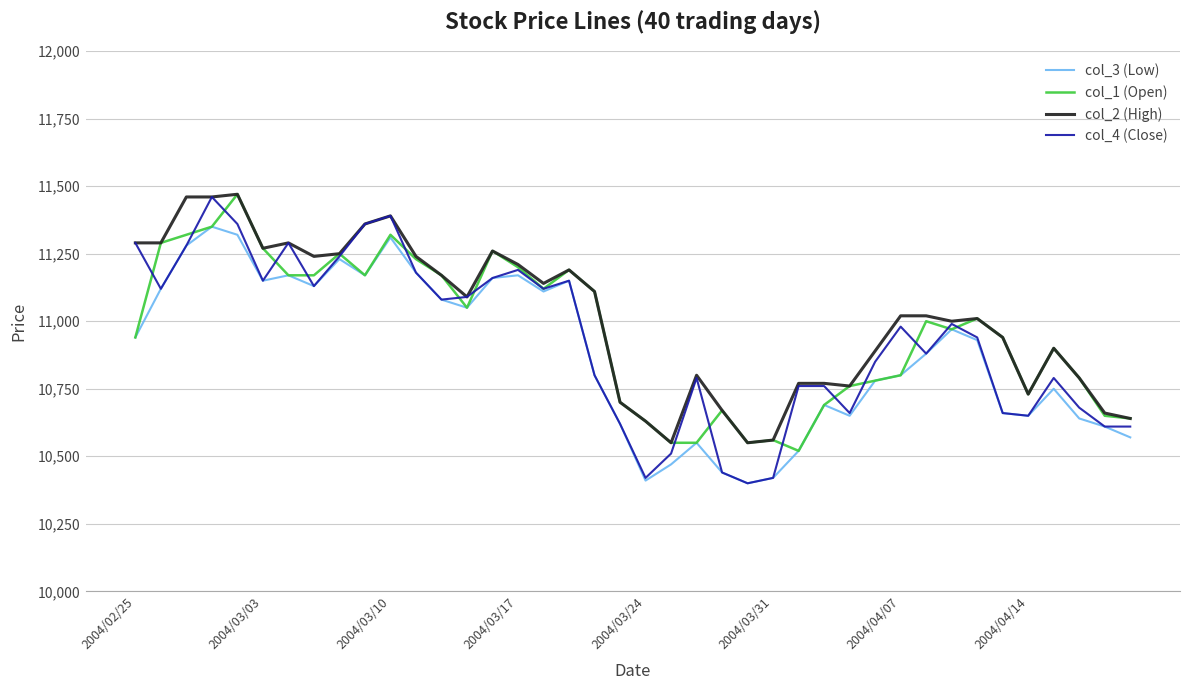

What is the maximum value shown in the chart?

11470